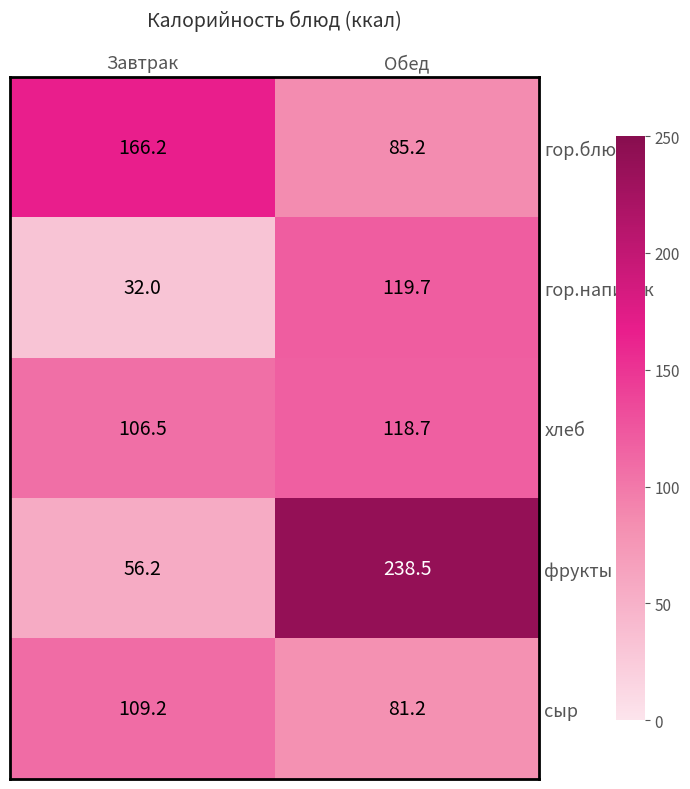

What is the maximum value for гор.напиток?

119.7